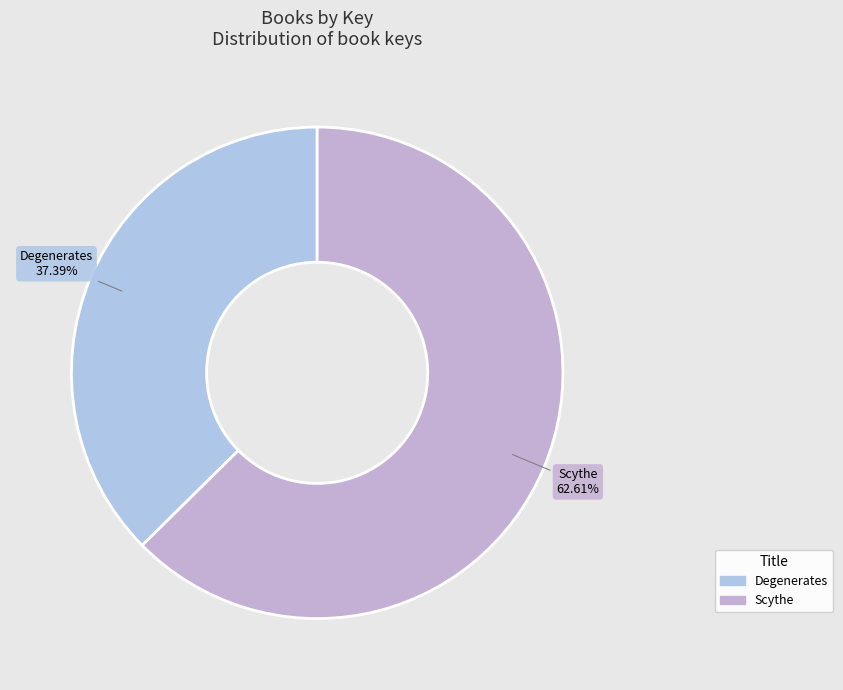

To the nearest percent, what is the difference between the largest and smallest slice percentages?

25%